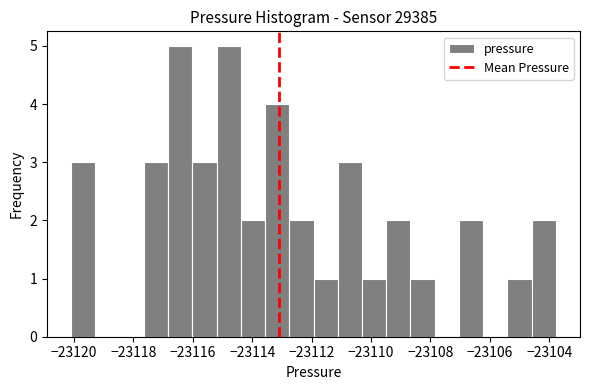

Reading left to right, transcribe this chart: for each bar, give the range it covers on the x-axis and its height. Neither the bar edges nor the heights are printed on the chart, so give them approximately, as read against the axes.

-23120.0 to -23119.2: 3
-23119.2 to -23118.4: 0
-23118.4 to -23117.6: 0
-23117.6 to -23116.8: 3
-23116.8 to -23116.0: 5
-23116.0 to -23115.2: 3
-23115.2 to -23114.4: 5
-23114.4 to -23113.6: 2
-23113.6 to -23112.8: 4
-23112.8 to -23112.0: 2
-23112.0 to -23111.2: 1
-23111.2 to -23110.4: 3
-23110.4 to -23109.4: 1
-23109.4 to -23108.6: 2
-23108.6 to -23107.8: 1
-23107.8 to -23107.0: 0
-23107.0 to -23106.2: 2
-23106.2 to -23105.4: 0
-23105.4 to -23104.6: 1
-23104.6 to -23103.8: 2